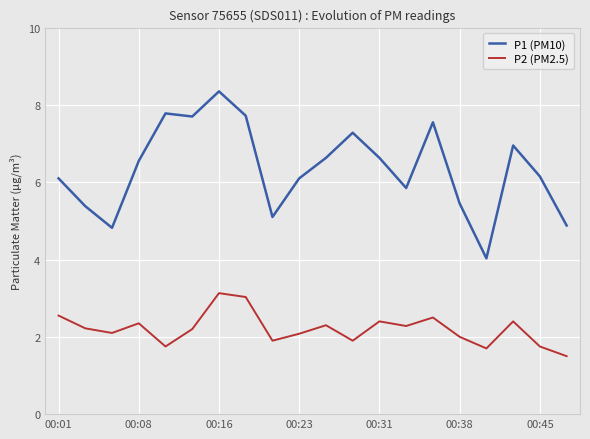

Which series has the largest total across all categories?

P1 (PM10)